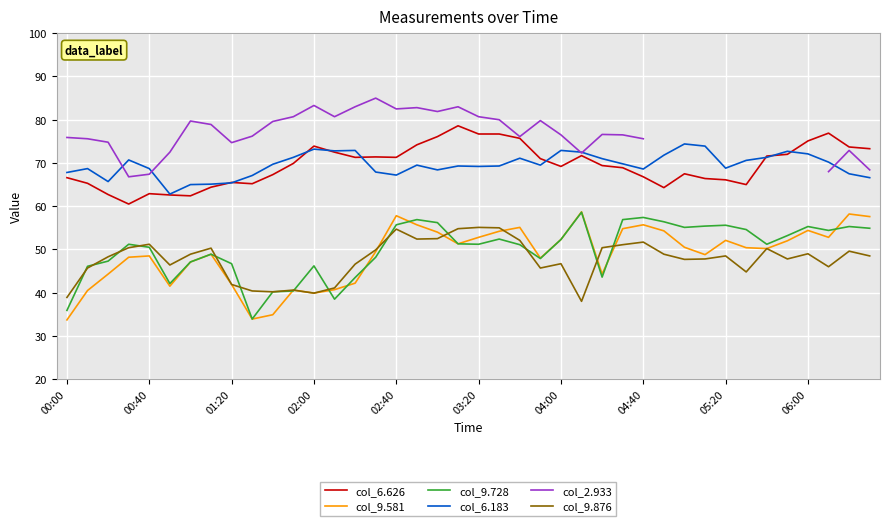

Which category has the lowest value across all series?

00:00